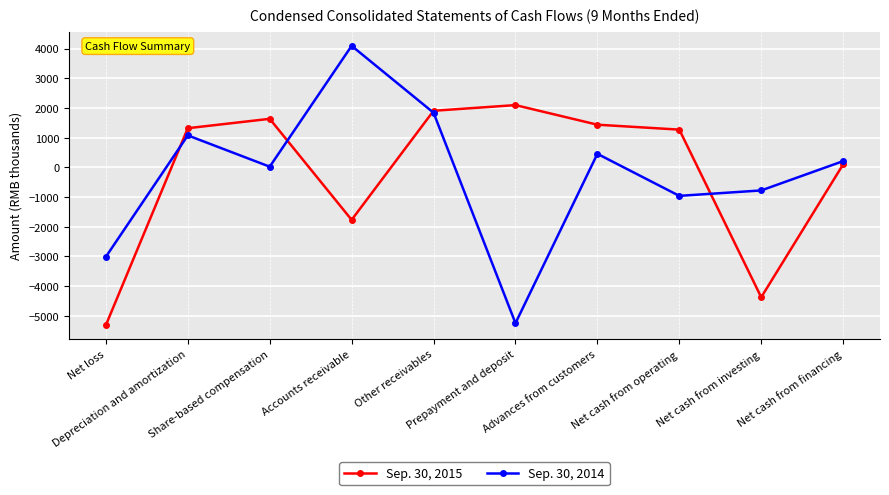

Between Other receivables and Prepayment and deposit, which series saw the biggest shift?

Sep. 30, 2014